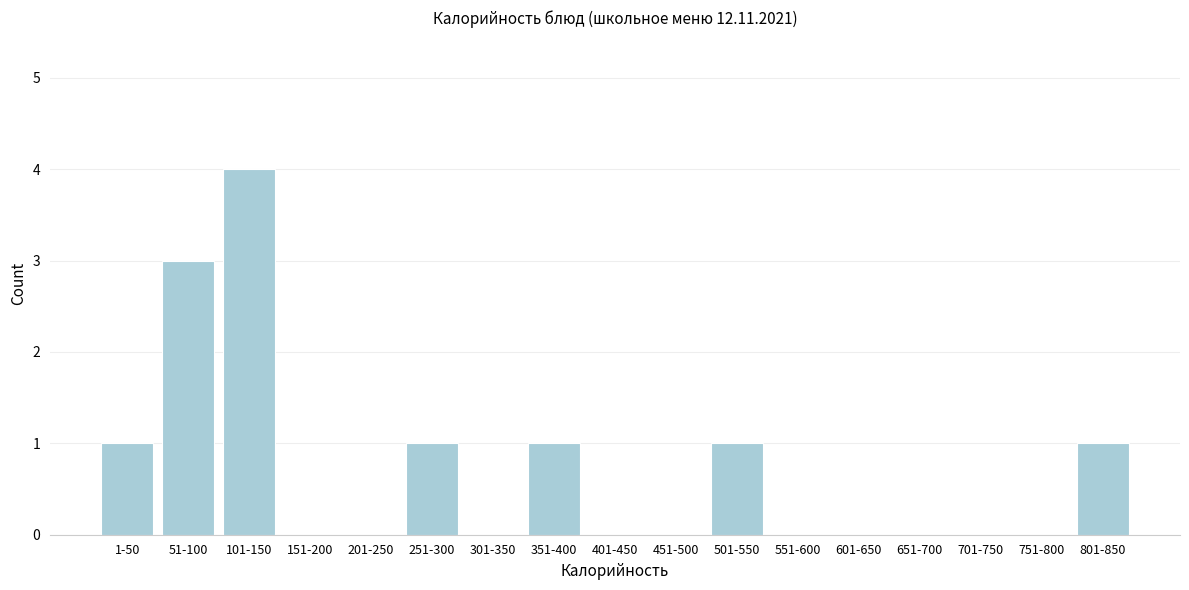

Reading left to right, transcribe all the data shown in this chart.

1-50=1	51-100=3	101-150=4	151-200=0	201-250=0	251-300=1	301-350=0	351-400=1	401-450=0	451-500=0	501-550=1	551-600=0	601-650=0	651-700=0	701-750=0	751-800=0	801-850=1